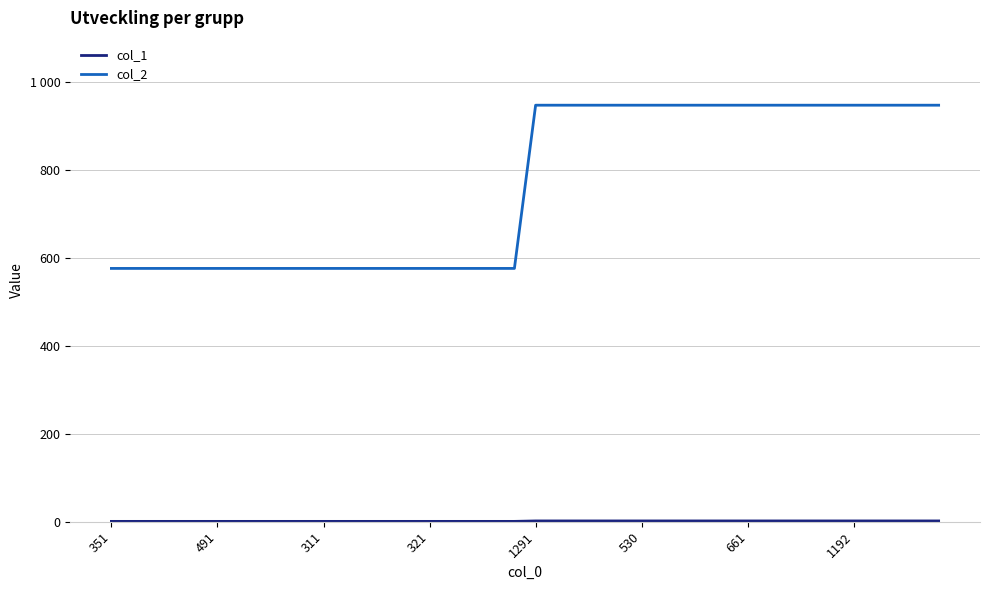

Count the col_1 values in the range 1 to 2.

40